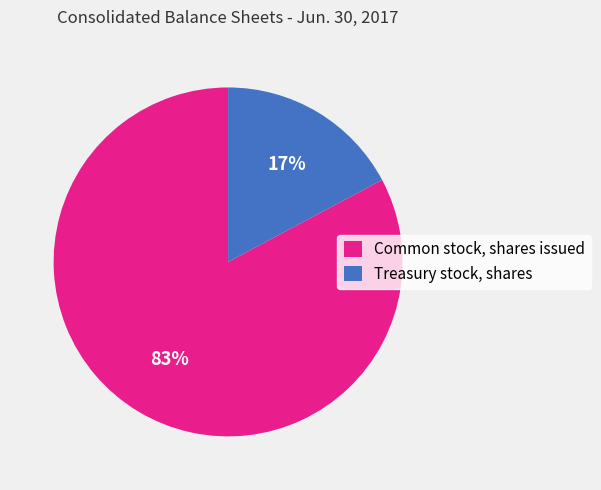

Does Treasury stock, shares represent more than half of the total?

No